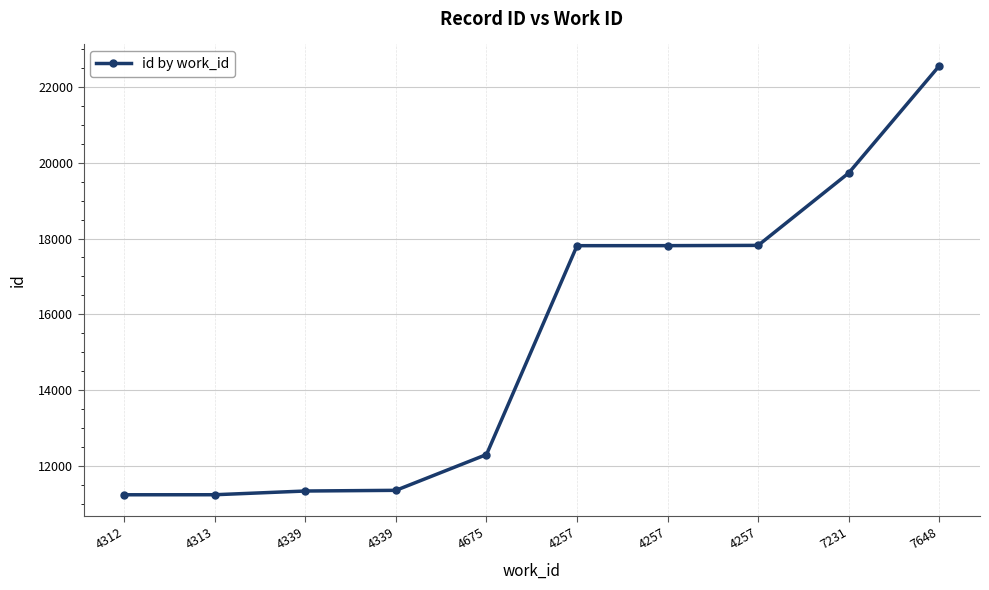

At which category does the chart reach its minimum across all series?

4312